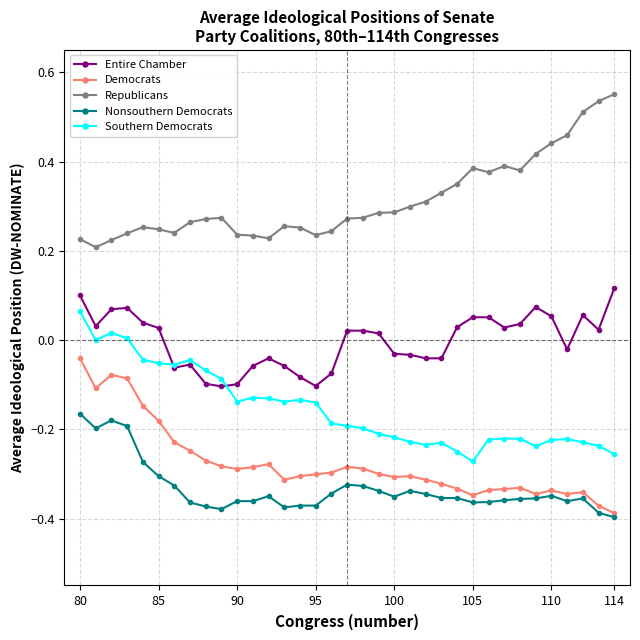

Which series has the largest total across all categories?

Republicans